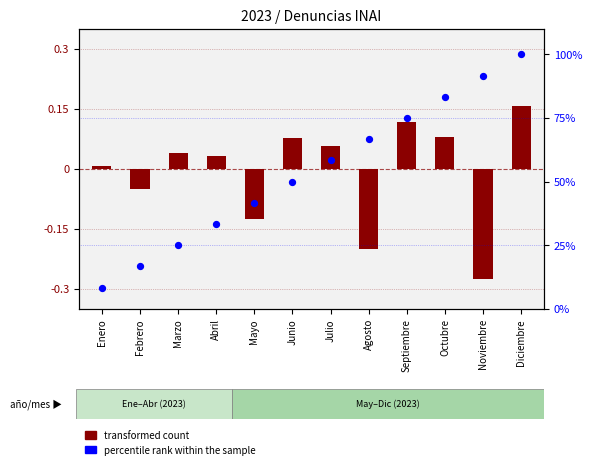

Which series contains the highest Y value?

percentile rank within the sample